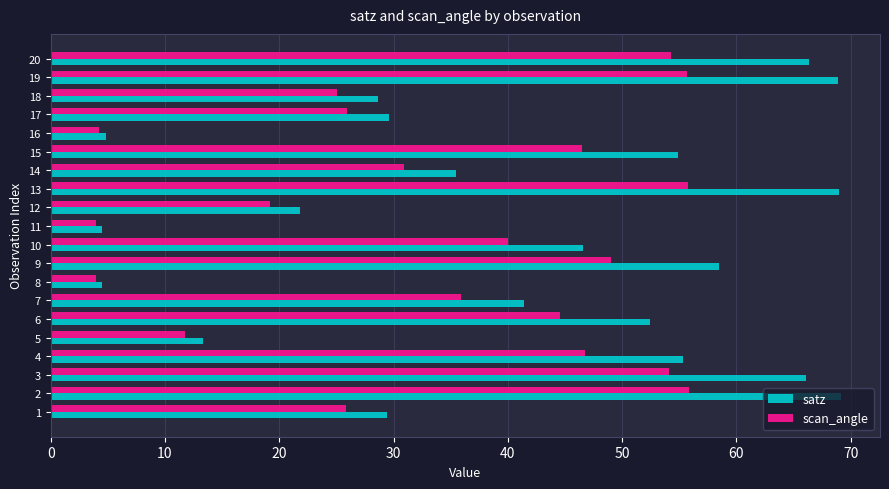

True or false: scan_angle has a value of 4.2 at 16.

True